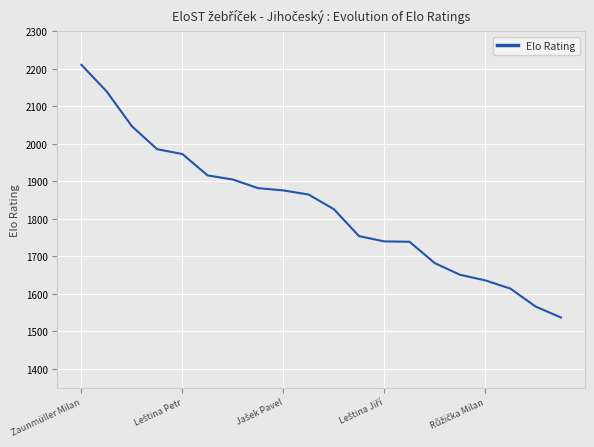

What is the sum of all values?

36546